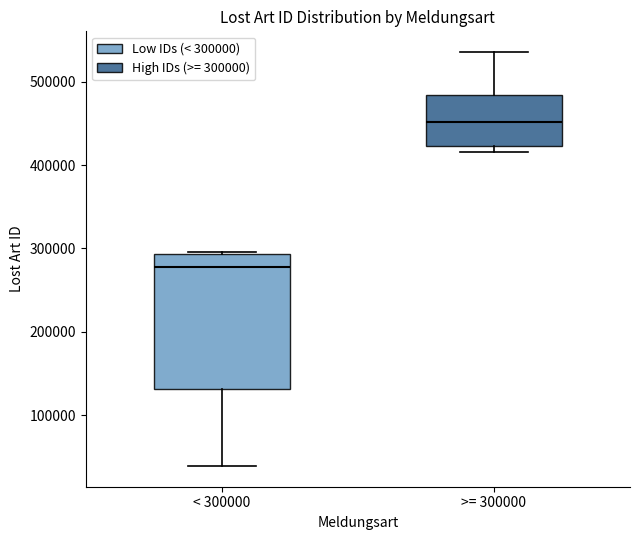

Which box's median line is the lowest?

< 300000